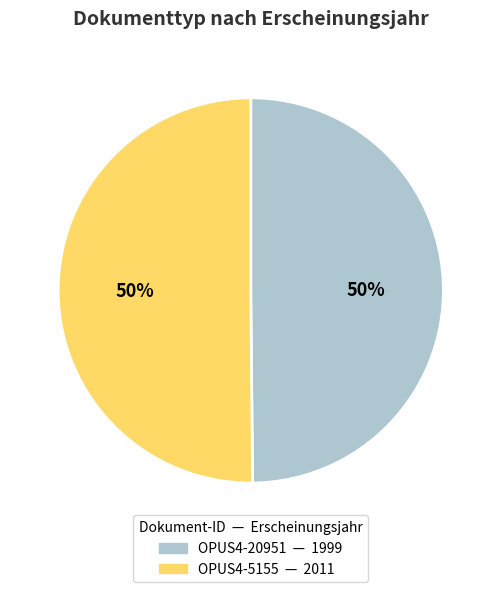

True or false: OPUS4-5155 accounts for 50% of the total.

True